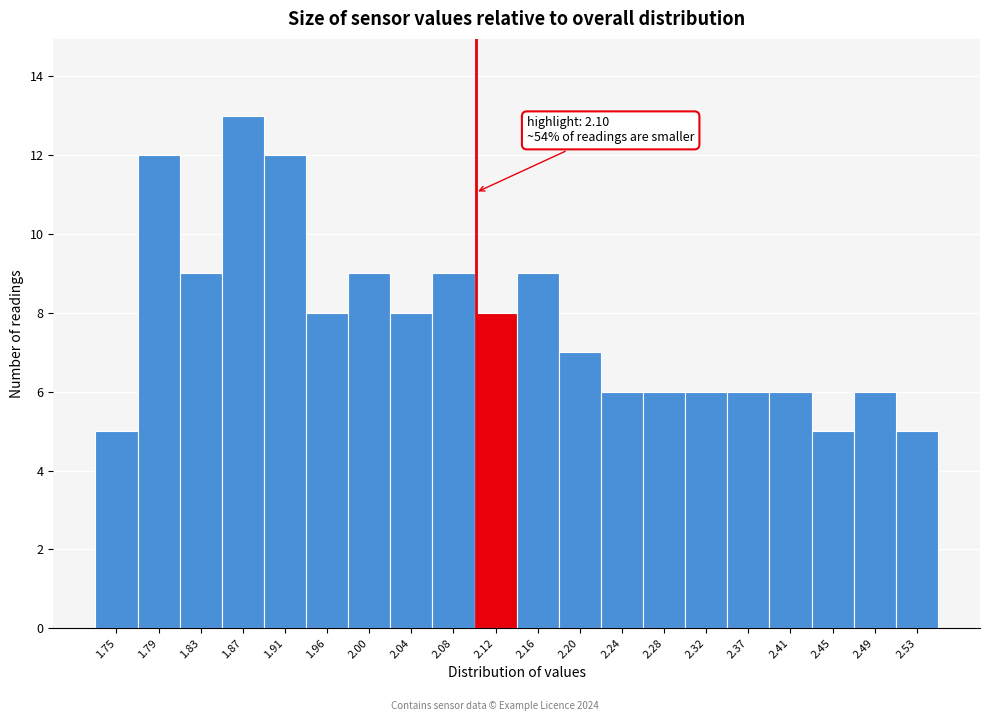

Which range on the x-axis has the tallest bar?

1.853 to 1.894